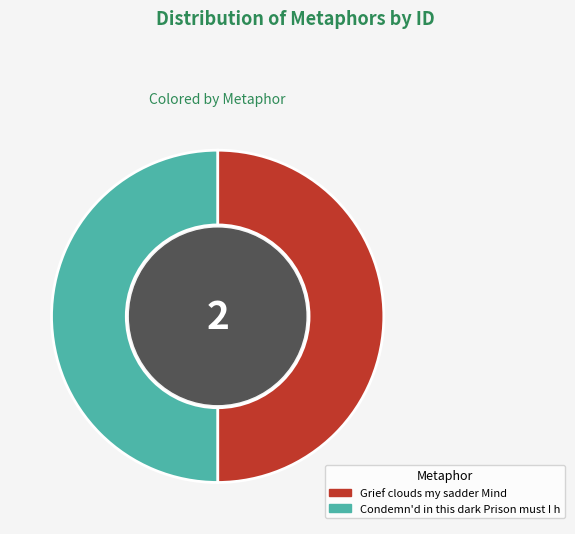

Is the sum of Condemn'd in this dark Prison must I h and Grief clouds my sadder Mind greater than half?

Yes